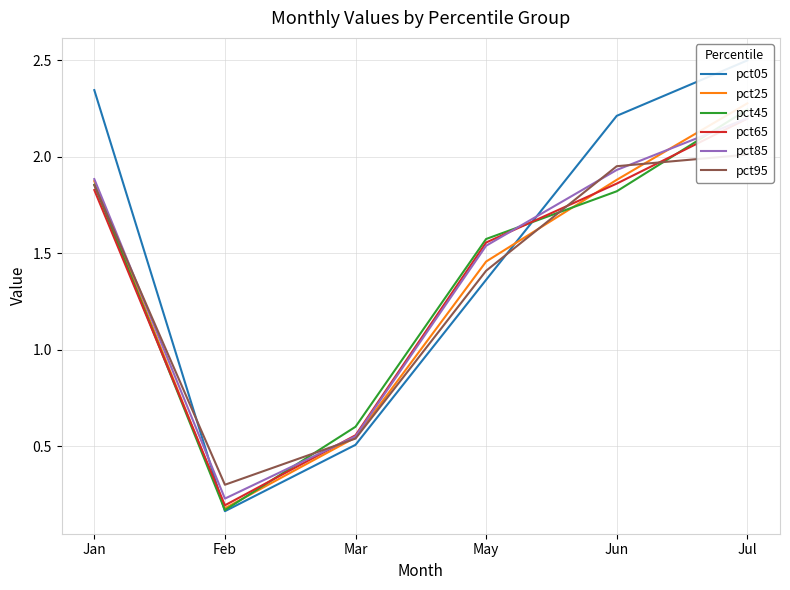

Which series changed the most between Jan and Jul?

pct25